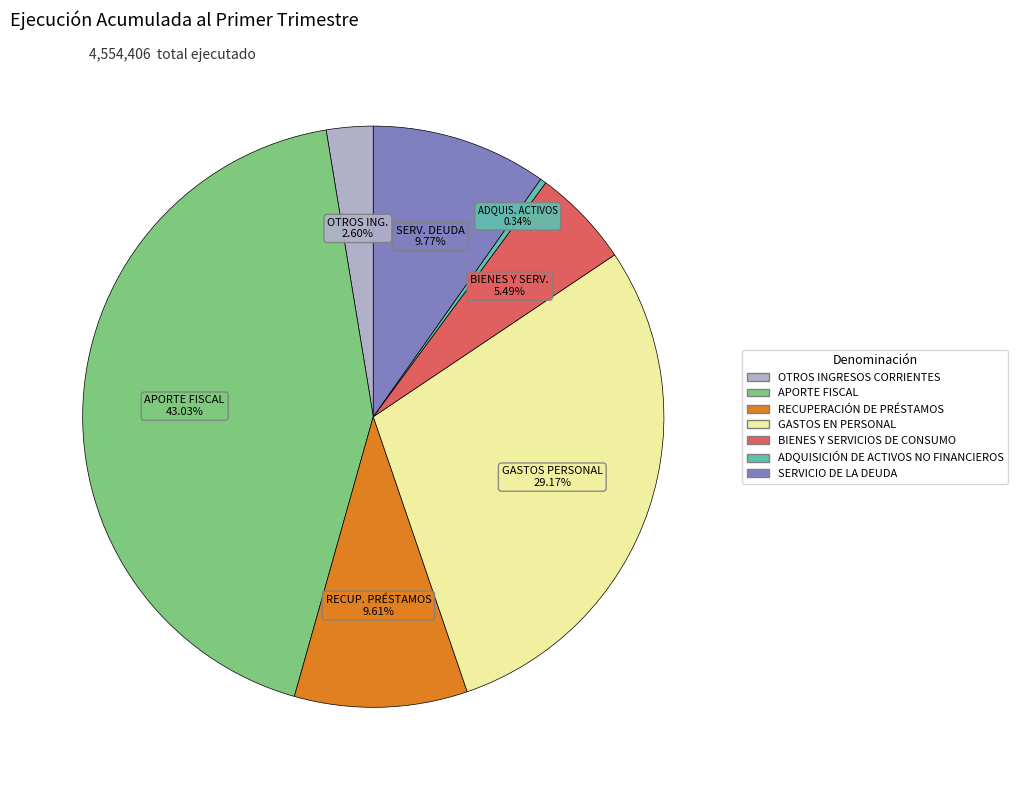

Is there any slice that represents more than half of the pie?

No